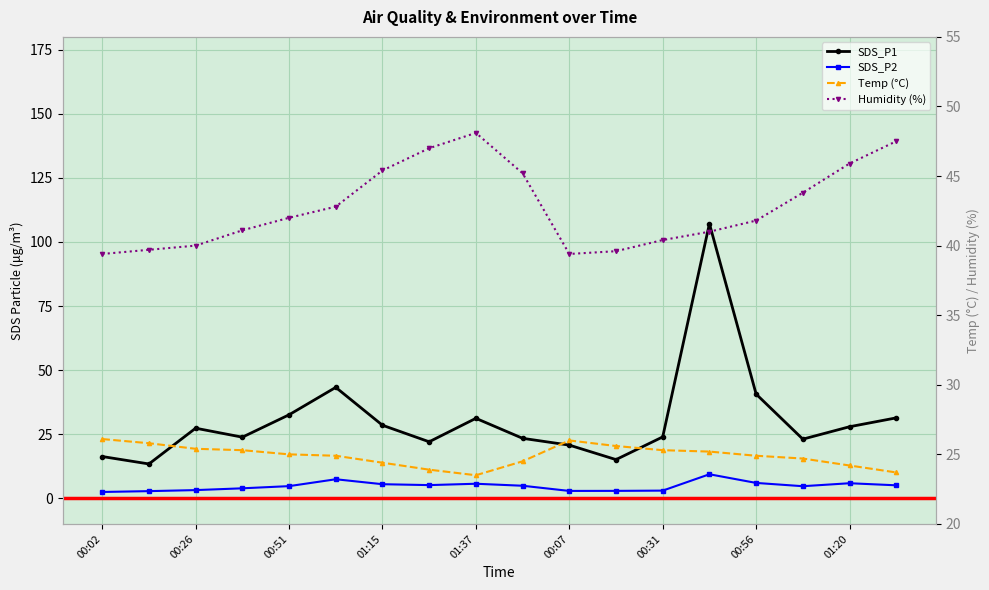

Which series has the widest spread of values?

SDS_P1